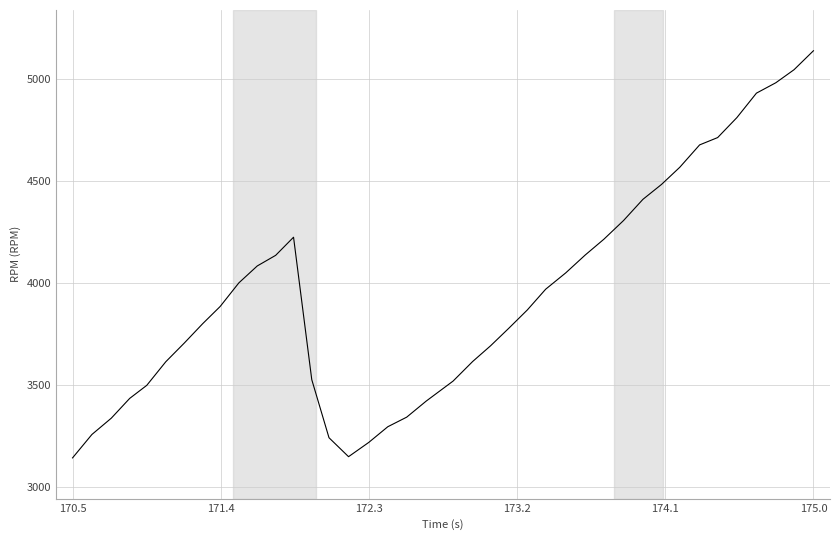

What is the maximum value shown in the chart?

5141